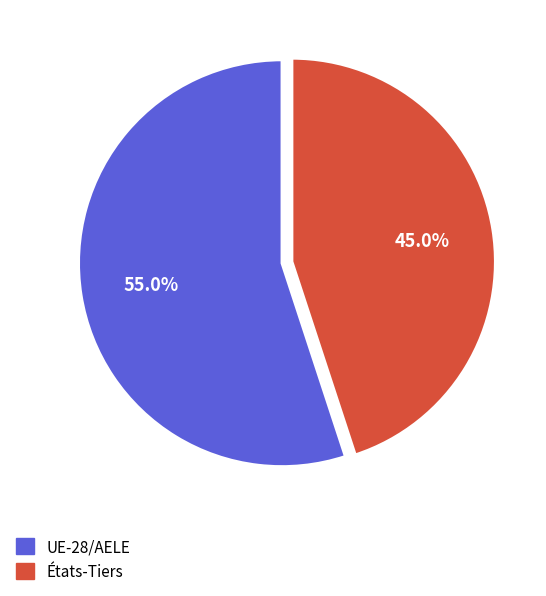

To the nearest percent, what percentage of the pie is États-Tiers?

45%